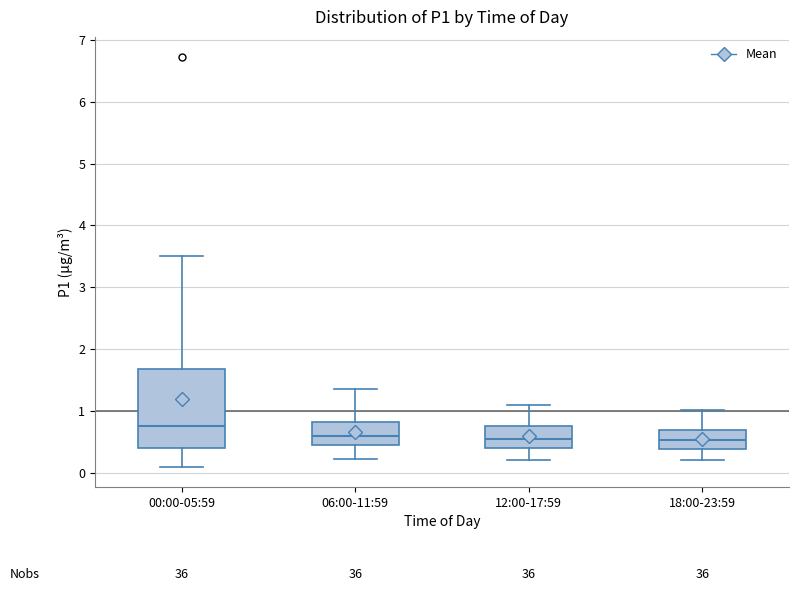

Where does the median line of the box for 00:00-05:59 sit on the y-axis? The values are not printed on the chart, so give them approximately, as read against the axis.

0.8